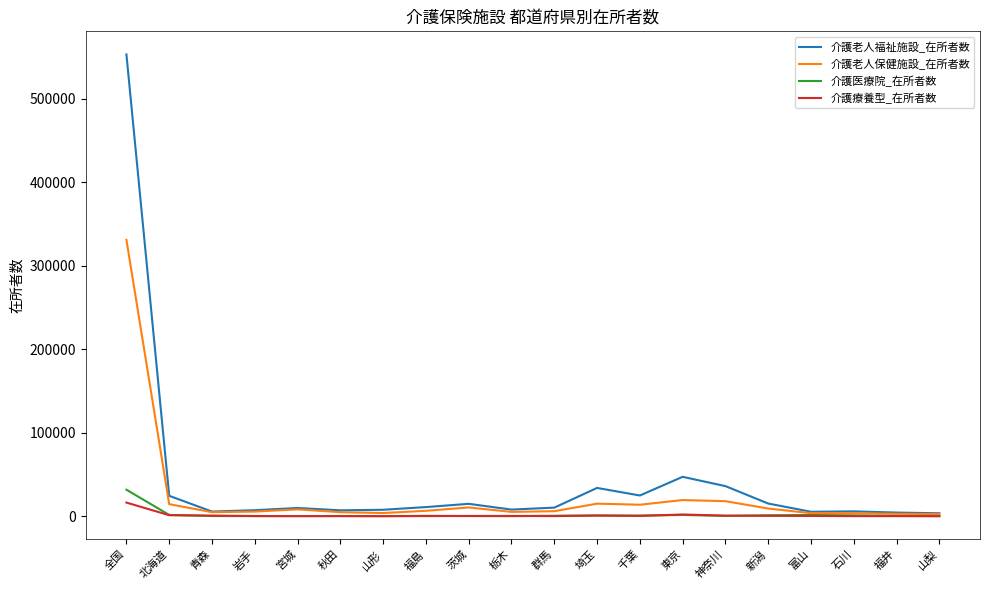

What is the total value across all series at 茨城?

25636